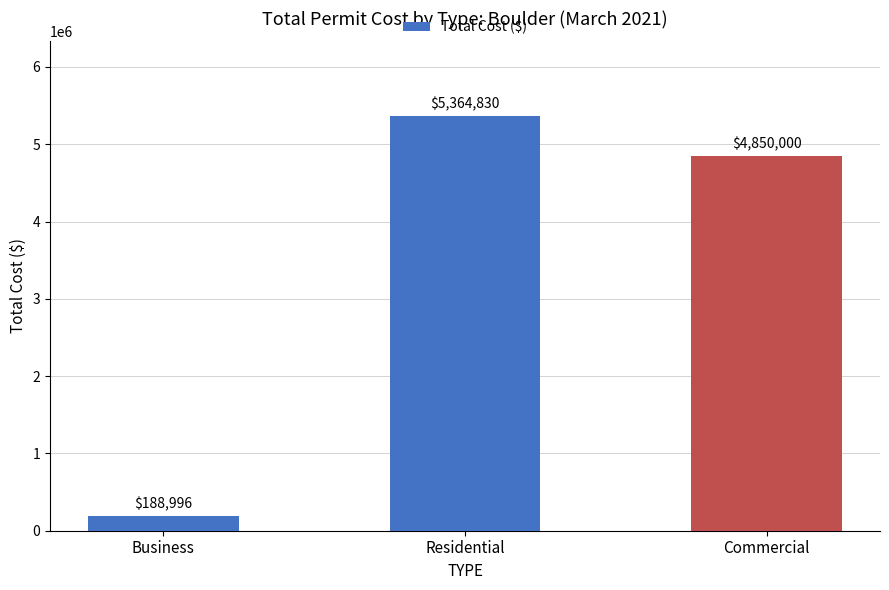

Reading left to right, list all the values displayed in this chart.

188996	5364830	4850000